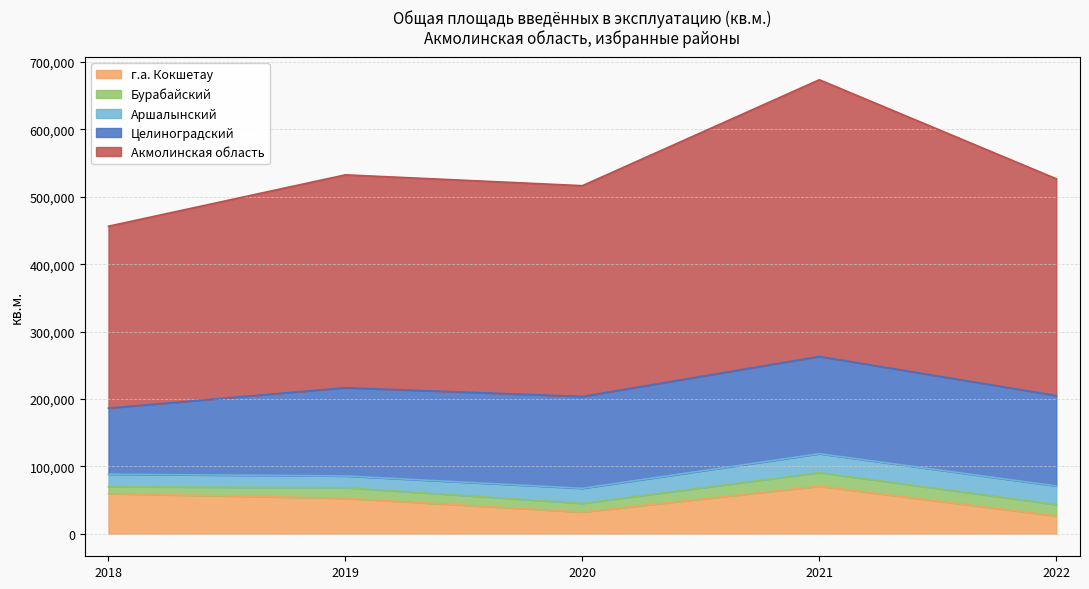

The Акмолинская область series shows 654100 at 2021. True or false?

False